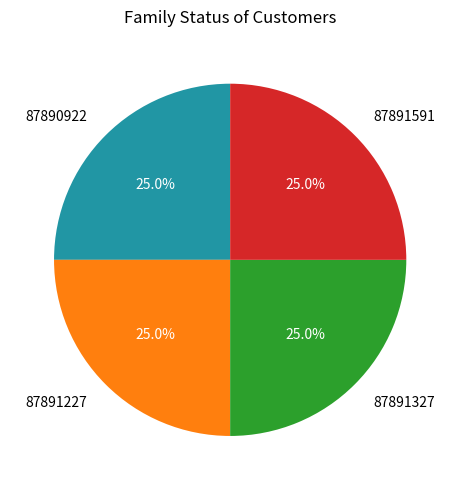

How much of the chart is everything except 87891591?

75.0%